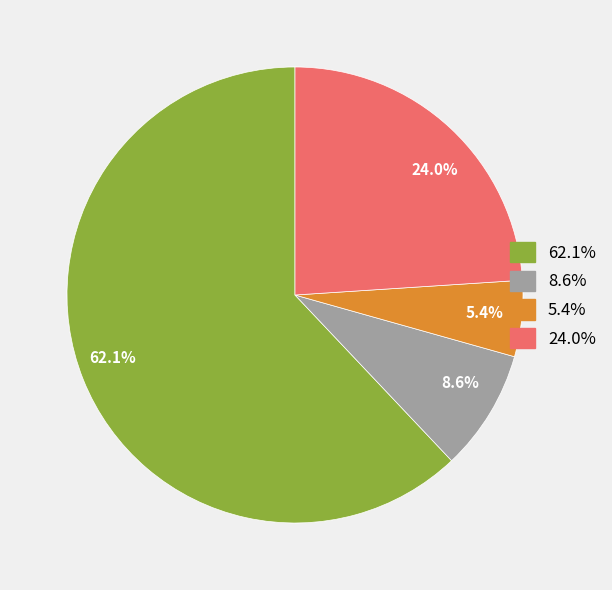

To the nearest percent, what portion does хлеб пшеничный represent?

5%